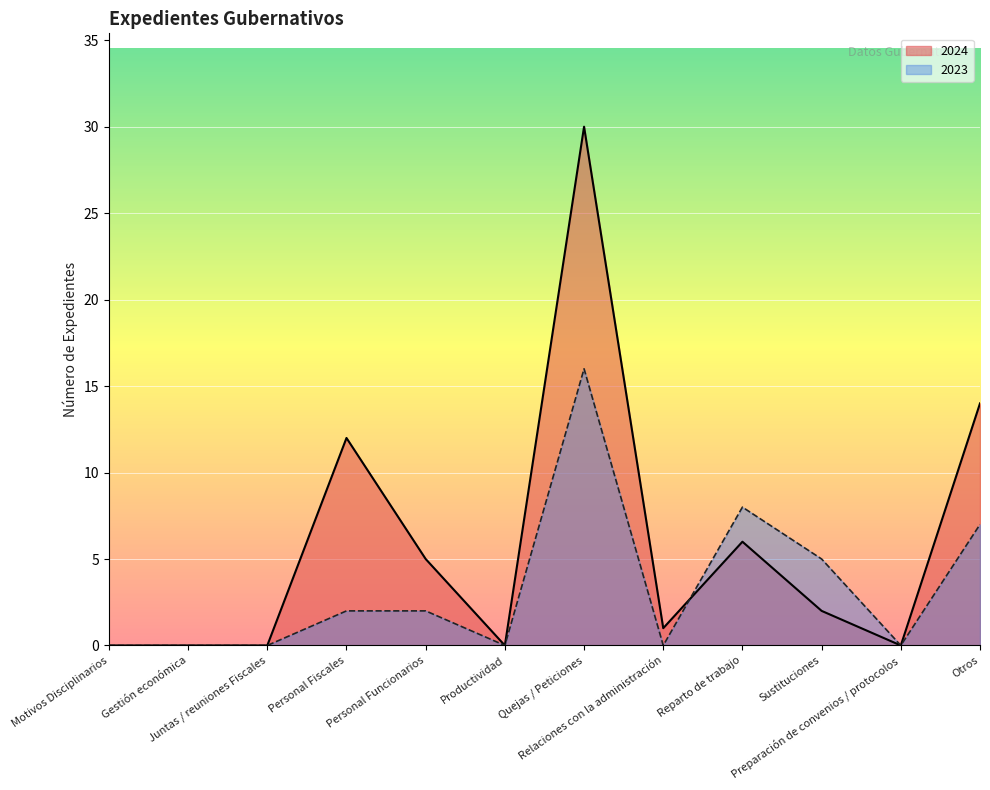

Reading left to right, extract all data points from this chart.

2024: Motivos Disciplinarios=0	Gestión económica=0	Juntas / reuniones Fiscales=0	Personal Fiscales=12	Personal Funcionarios=5	Productividad=0	Quejas / Peticiones=30	Relaciones con la administración=1	Reparto de trabajo=6	Sustituciones=2	Preparación de convenios / protocolos=0	Otros=14
2023: Motivos Disciplinarios=0	Gestión económica=0	Juntas / reuniones Fiscales=0	Personal Fiscales=2	Personal Funcionarios=2	Productividad=0	Quejas / Peticiones=16	Relaciones con la administración=0	Reparto de trabajo=8	Sustituciones=5	Preparación de convenios / protocolos=0	Otros=7